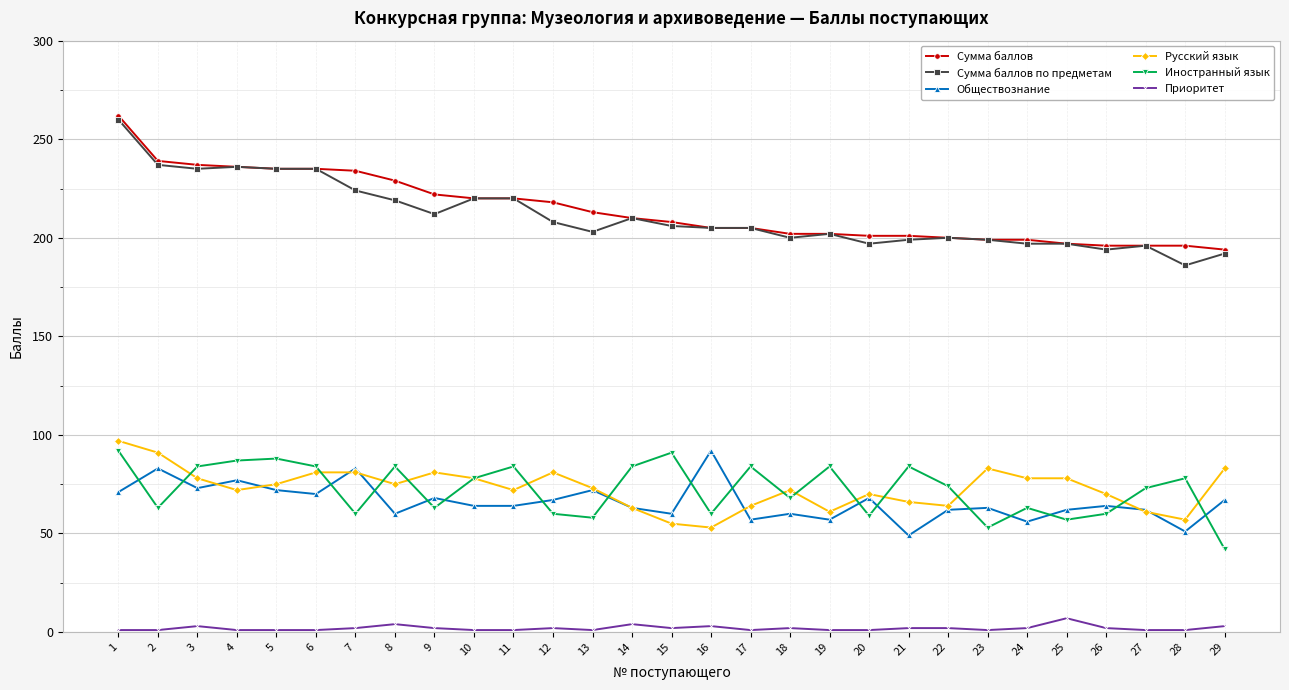

Is the value of Обществознание at 17 greater than the value of Сумма баллов at 5?

No